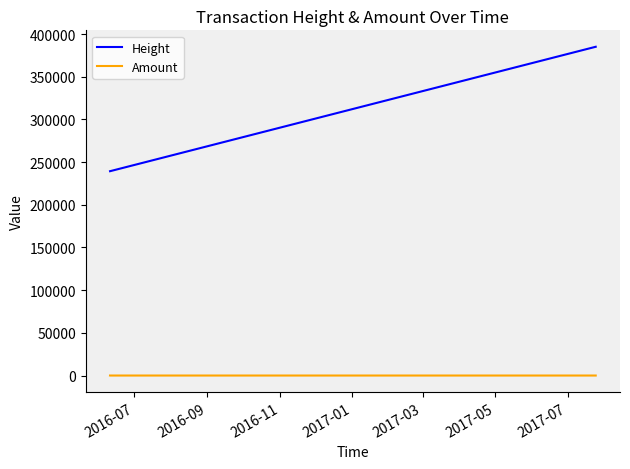

Rank the series by their maximum value, from lowest to highest.

Amount, Height